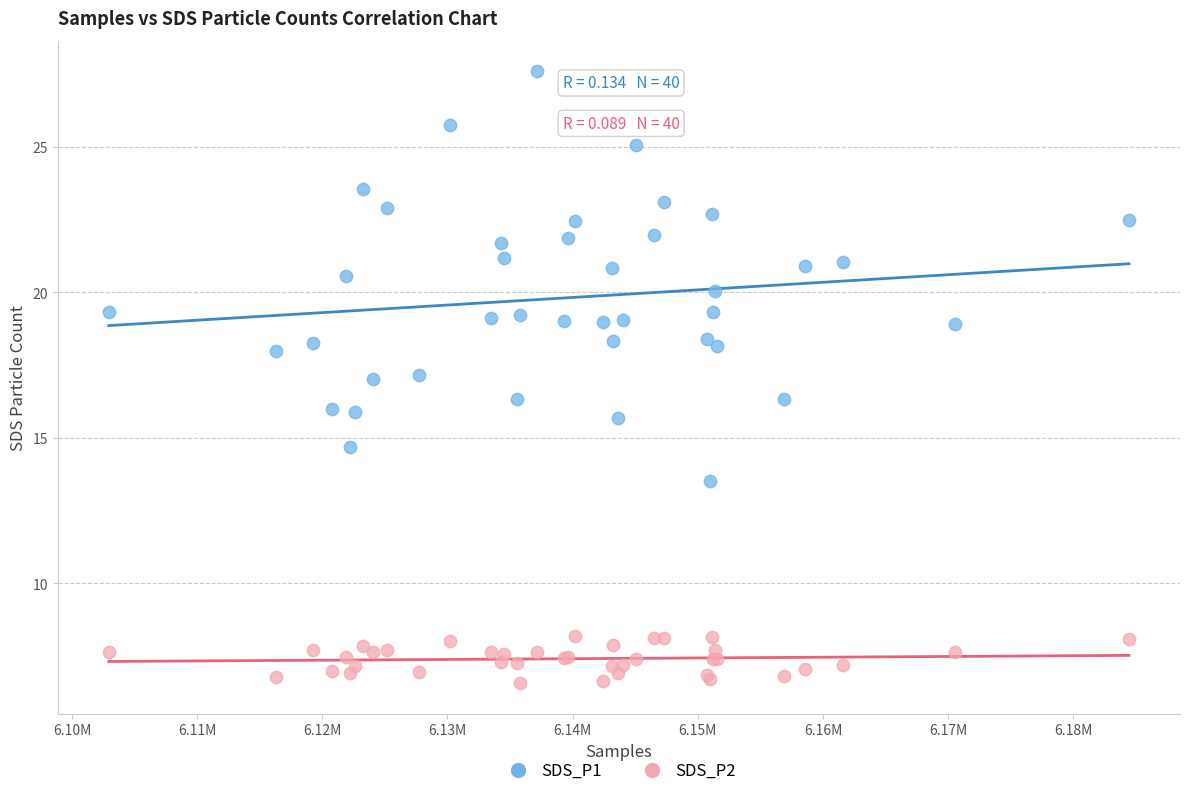

Which series reaches the minimum Y coordinate?

SDS_P2